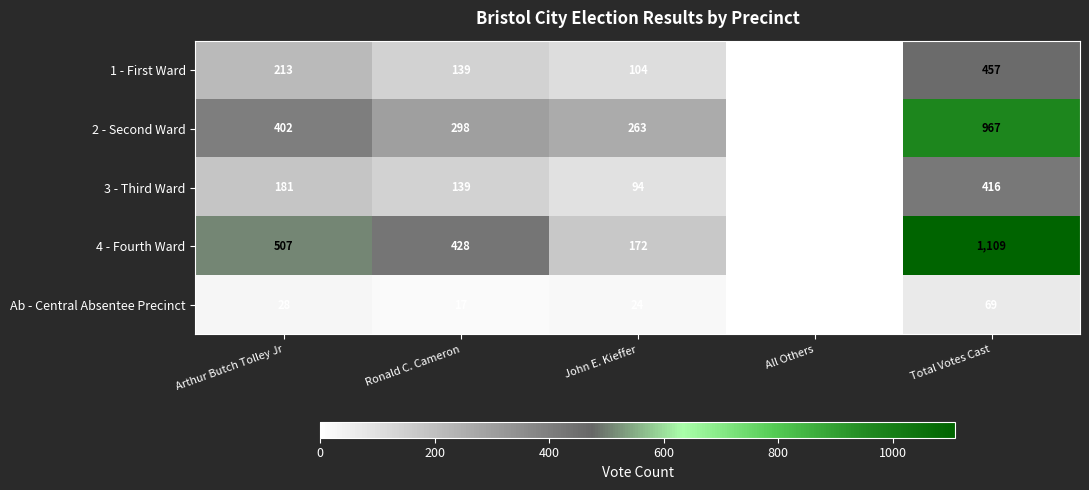

How many data points does each series have?

5